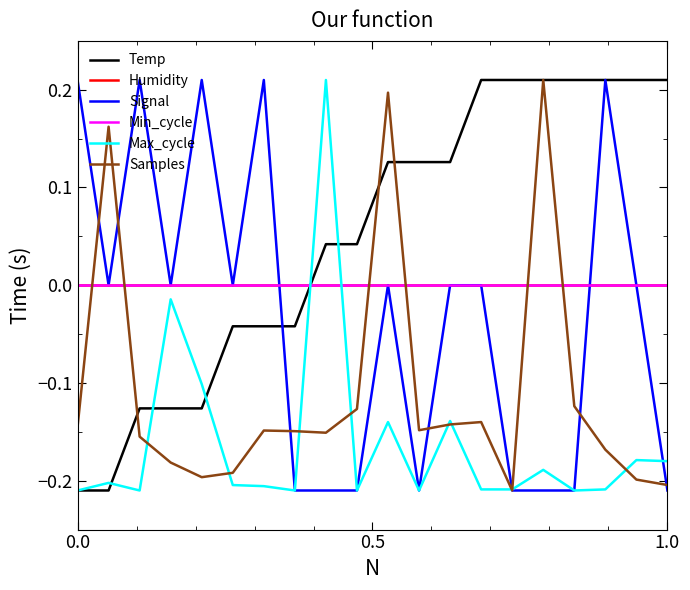

Does the chart display data point markers on the line(s)?

No